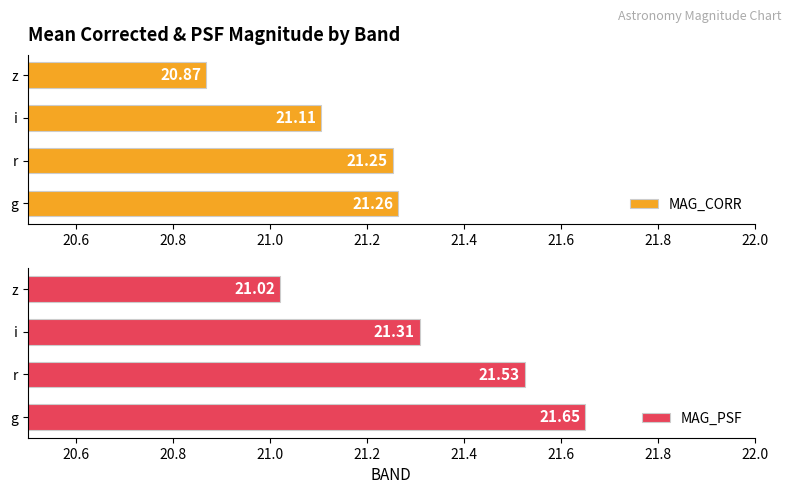

What is the value of the MAG_CORR bar at the 3rd from the left?

21.1